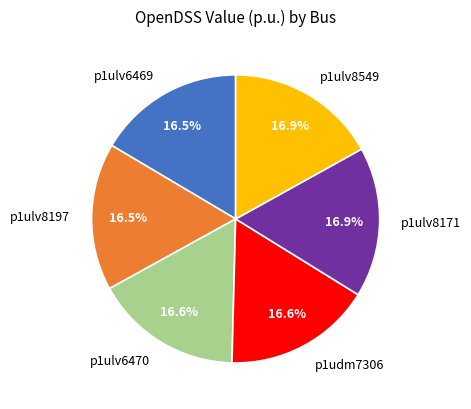

What is the total percentage of p1udm7306 and p1ulv6469?

33.1%